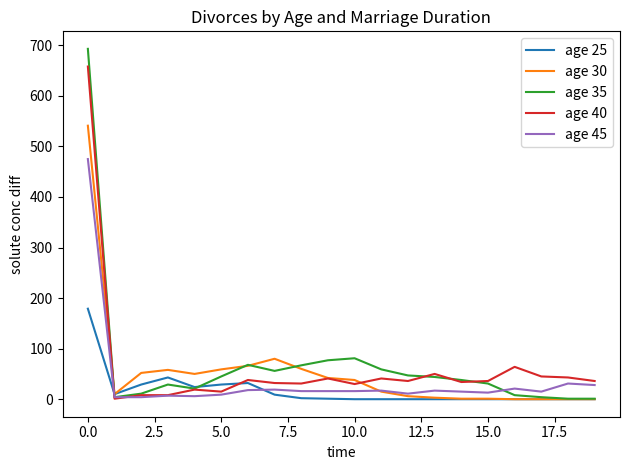

The age 25 series shows 179 at 0.0. True or false?

True